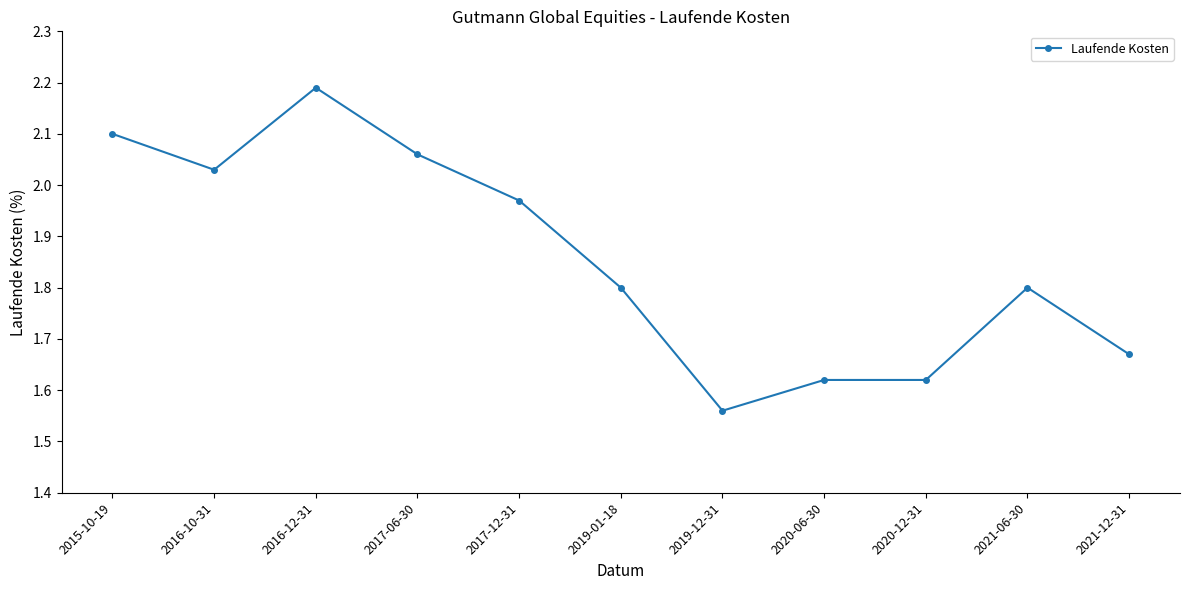

What is the sum of all values?

20.4